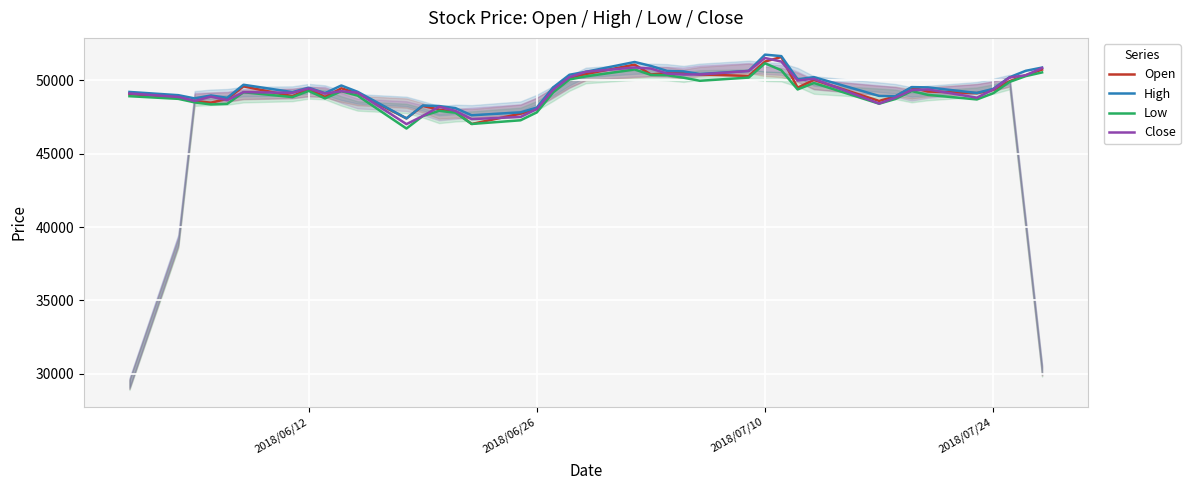

What is the minimum value for Low?

46710